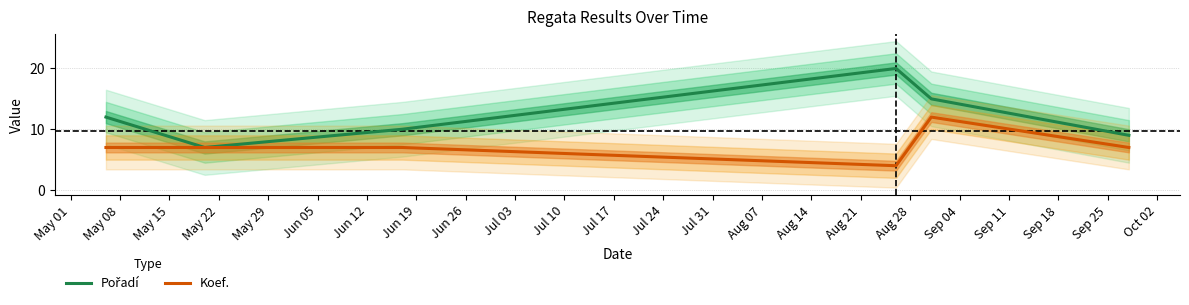

True or false: Pořadí and Koef. cross at least once.

False